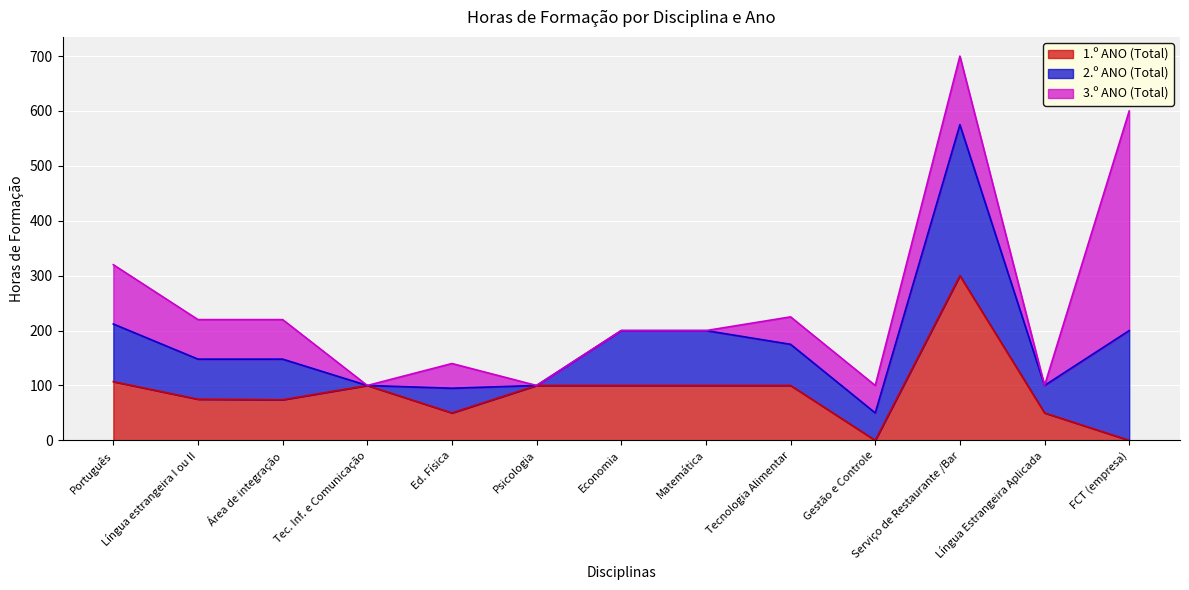

True or false: 1.º ANO (Total) has more than 1 interior local peaks.

True